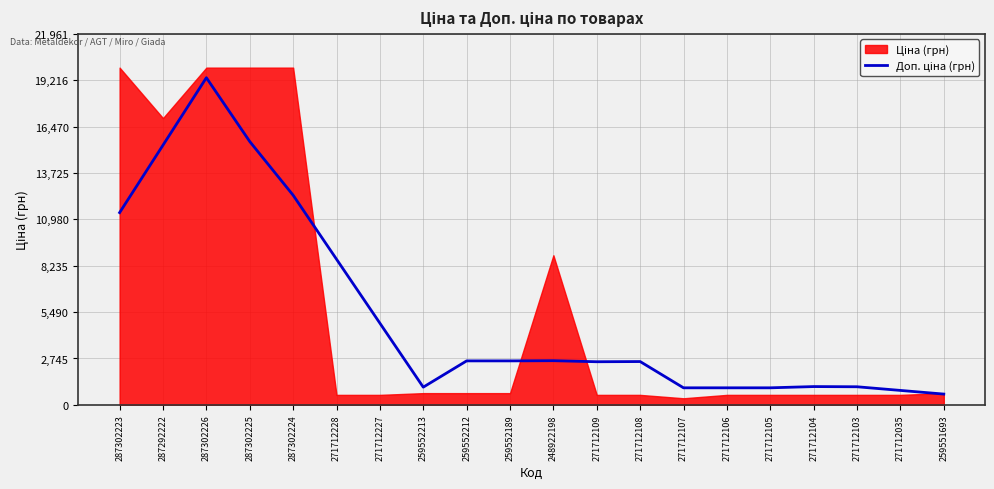

Is it true that the value at 287292222 is 15373.8?

True